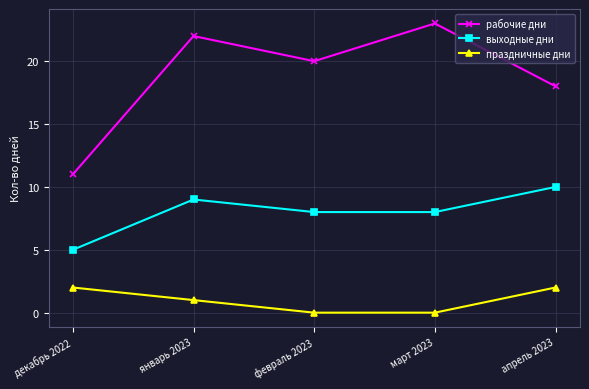

Which category has the lowest value in the выходные дни series?

декабрь 2022